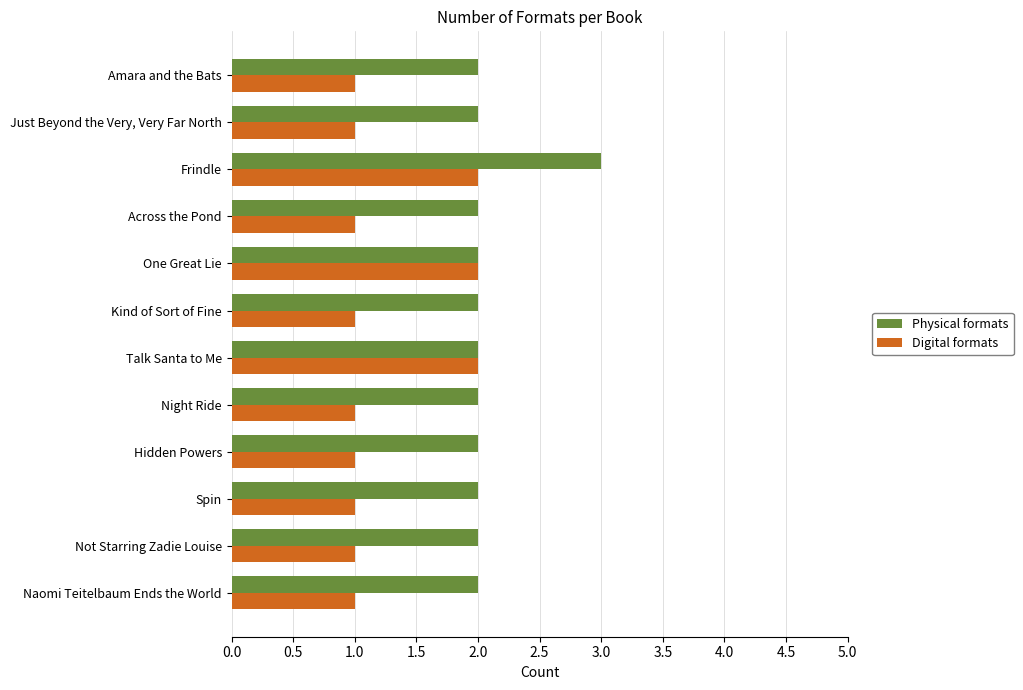

Which series has the largest total across all categories?

Physical formats